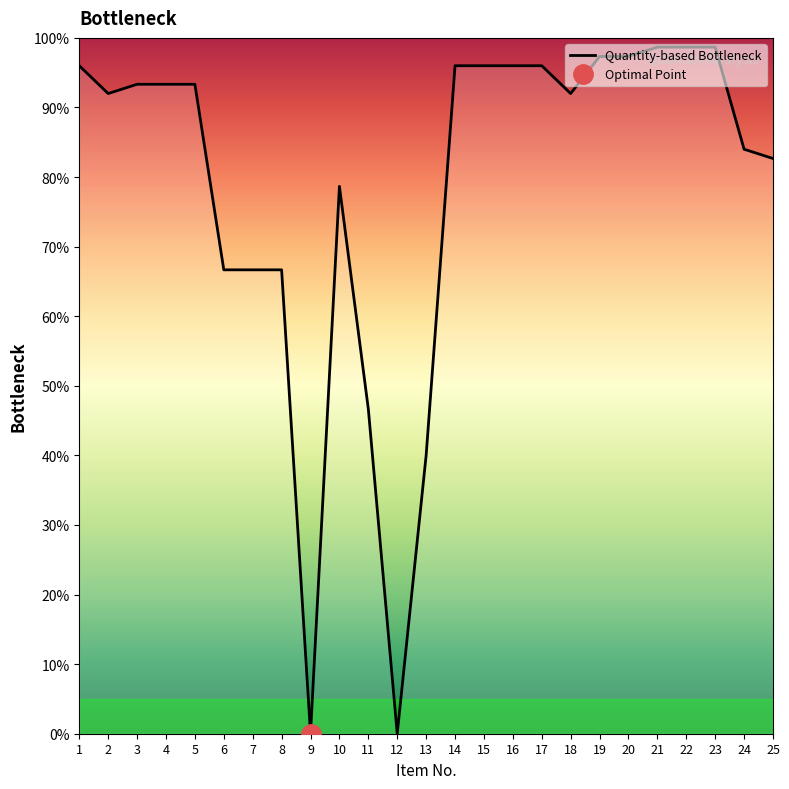

Which has a higher value, 19 or 14?

19